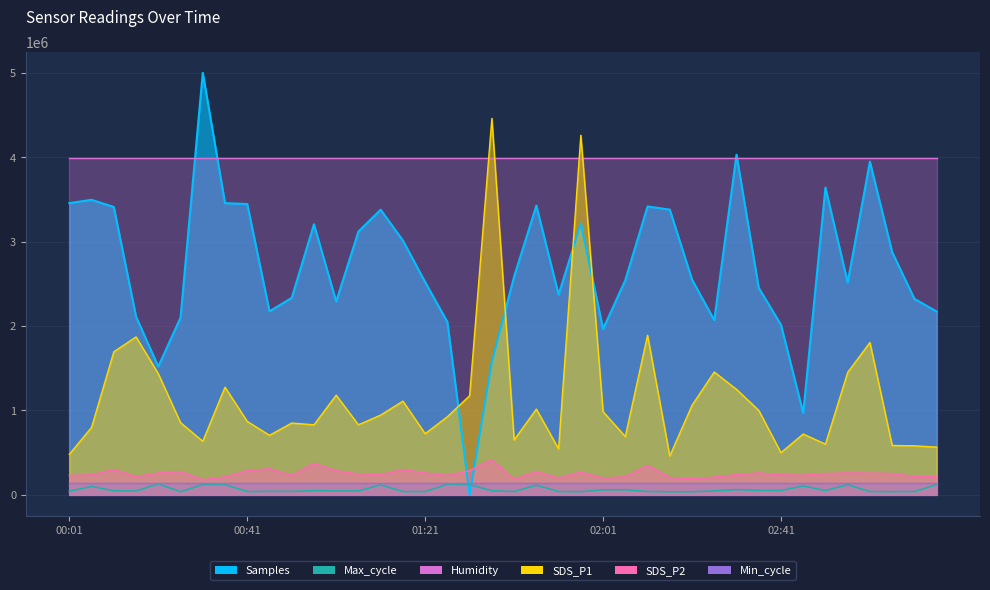

Which category has the lowest value across all series?

01:31